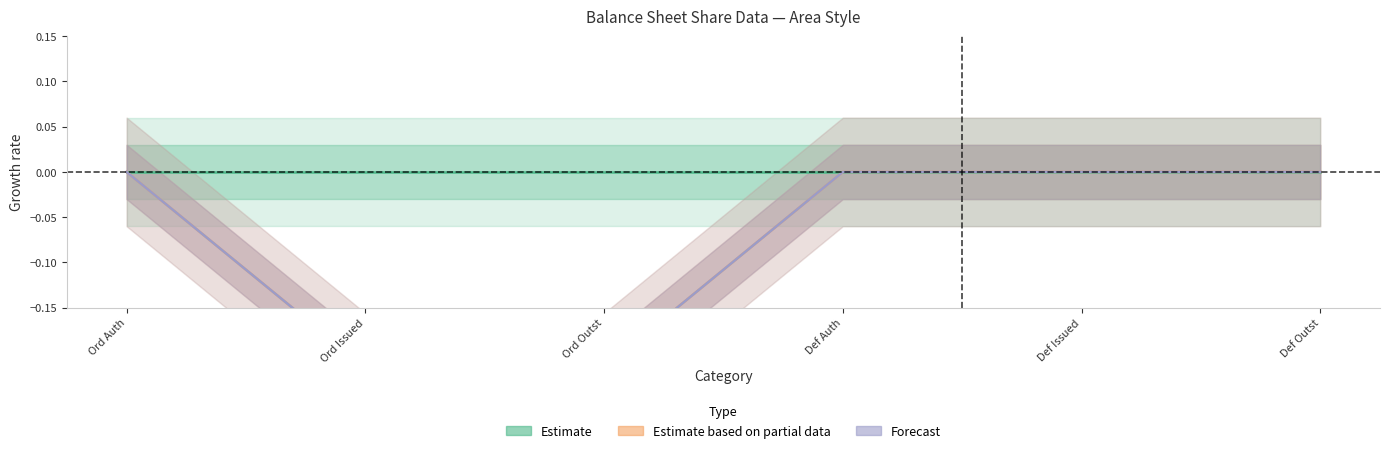

What is the label of the 2nd point from the right?

Def Issued